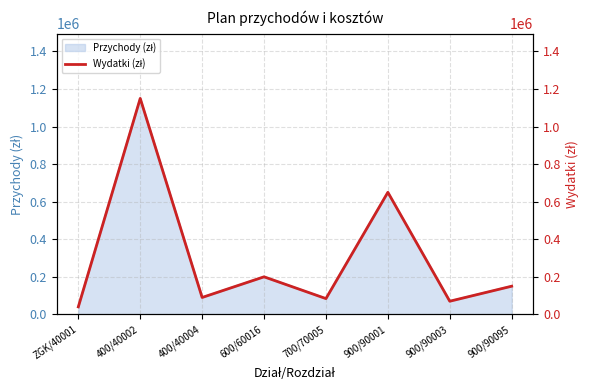

At which label does the data first exceed 150000?

400/40002